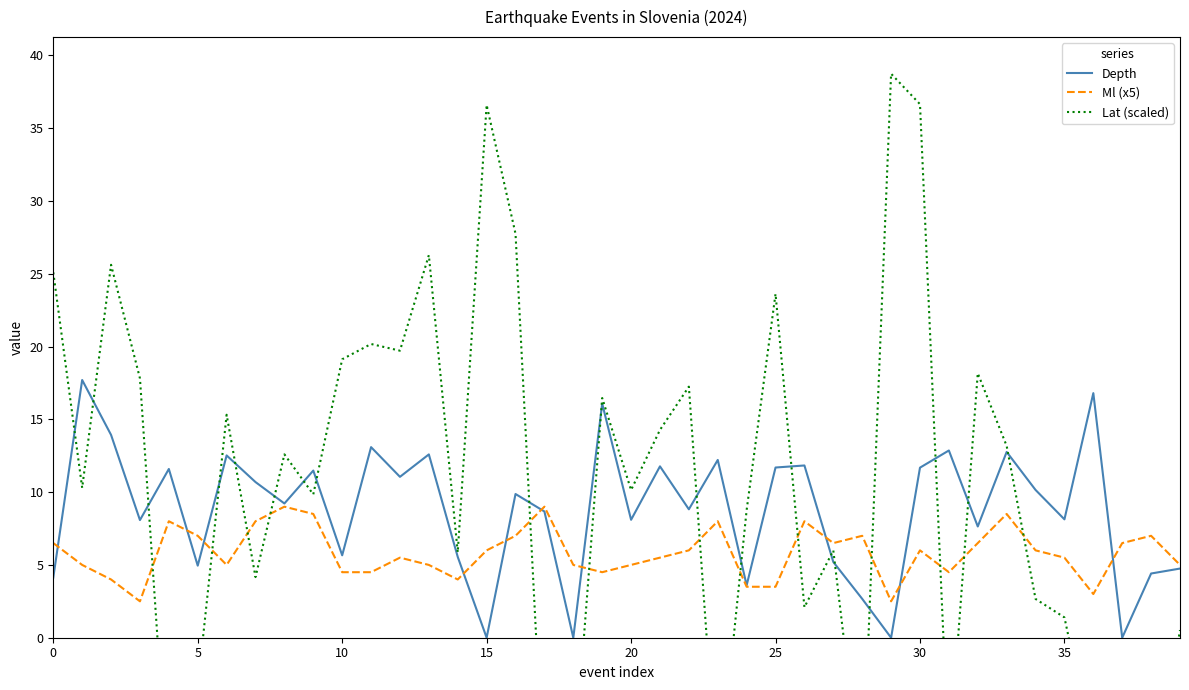

True or false: Lat (scaled) and Ml (x5) intersect in this chart.

True